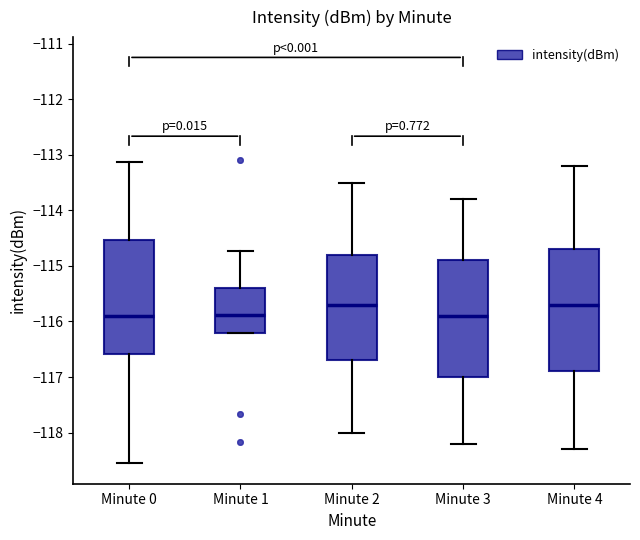

Which box is the tallest, from its lower edge to its upper edge?

Minute 4